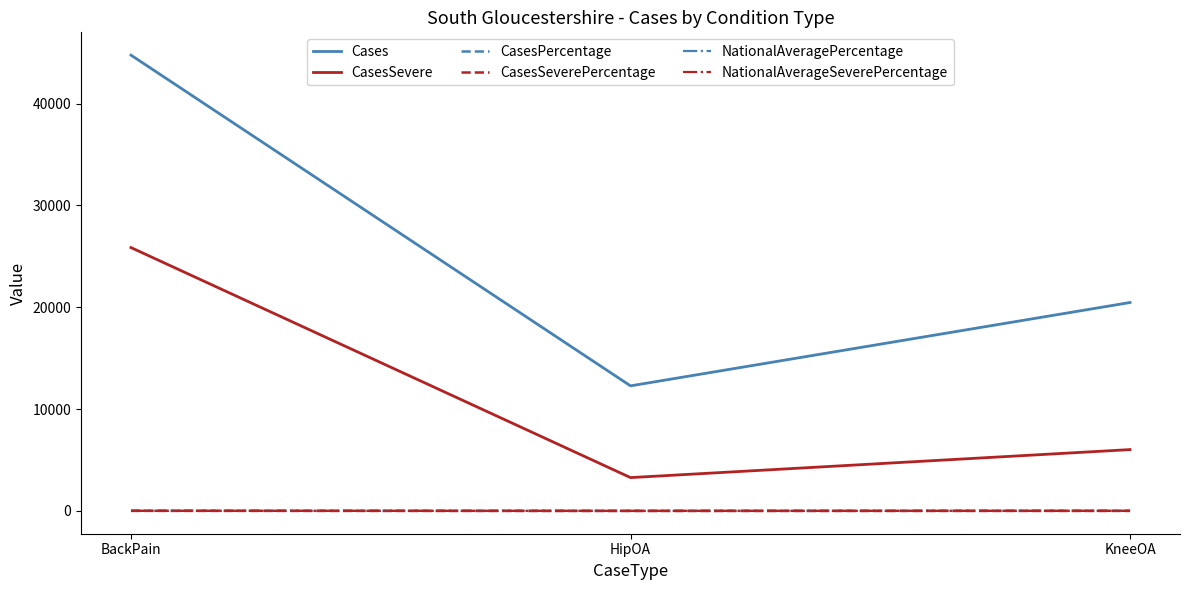

Which series has the largest range (max minus min)?

Cases